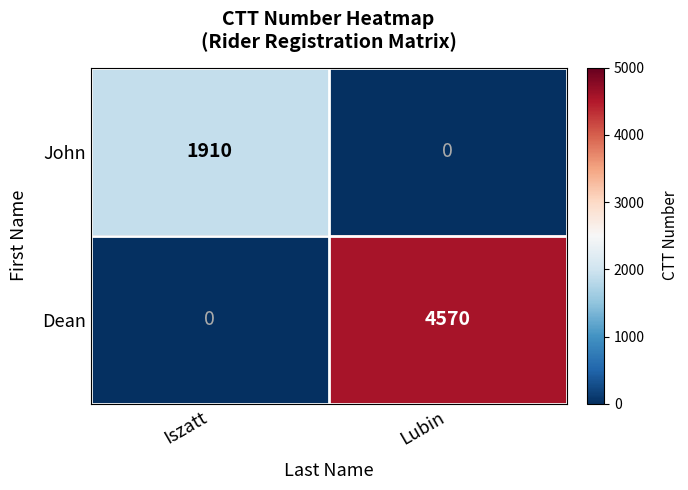

What is the difference between the Dean values at Lubin and Iszatt?

4570